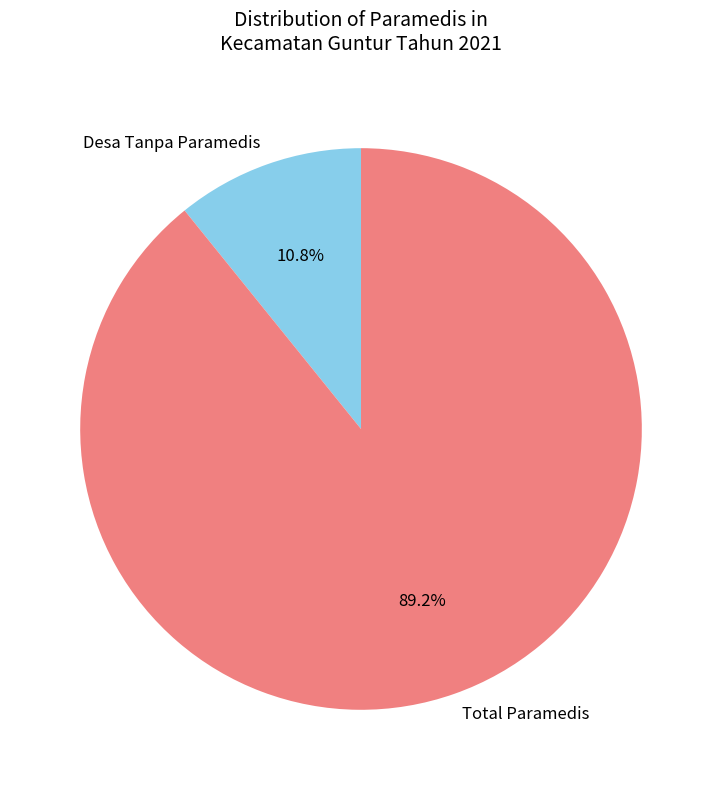

Combined, what portion of the pie is Desa Tanpa Paramedis and Total Paramedis?

100.0%